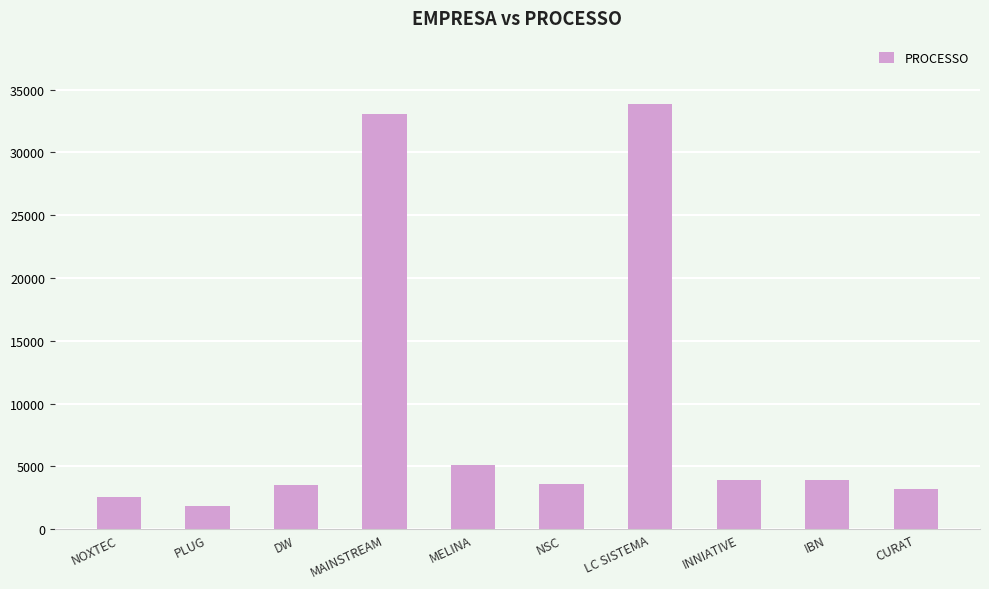

What is the label of the 2nd bar from the right?

IBN